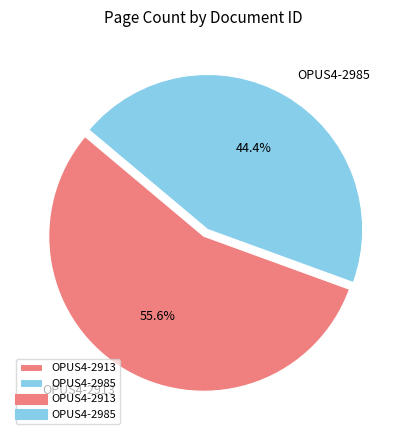

Is it true that OPUS4-2913 is 56% of the pie?

True